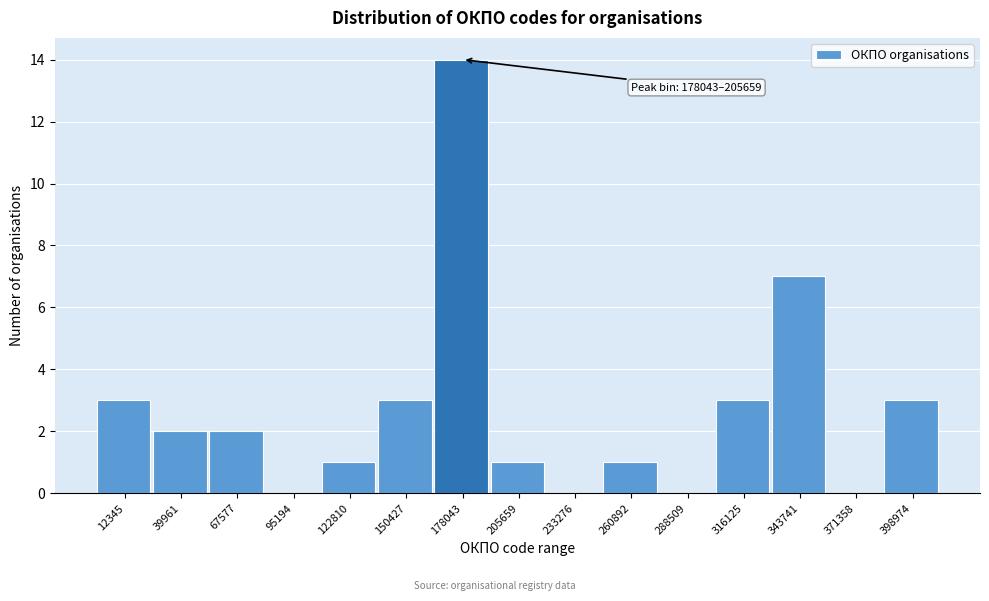

Reading right to left, extract all data points from this chart.

398974=3	371358=0	343741=7	316125=3	288509=0	260892=1	233276=0	205659=1	178043=14	150427=3	122810=1	95194=0	67577=2	39961=2	12345=3